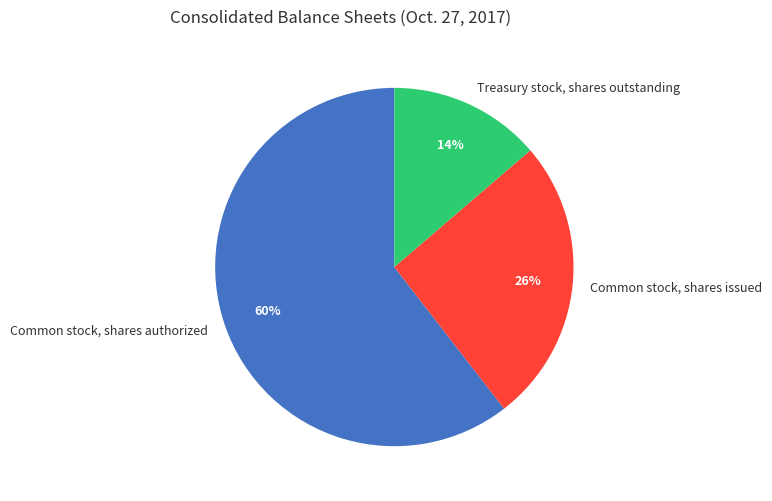

Which slice is the smallest?

Treasury stock, shares outstanding